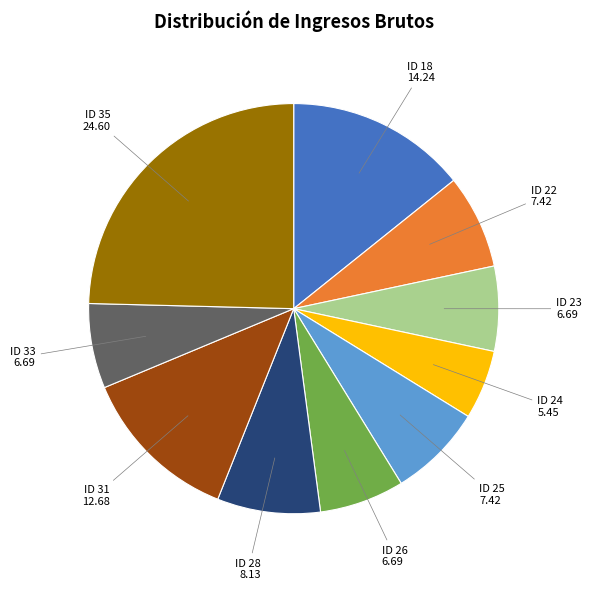

Is there a majority slice in this chart?

No